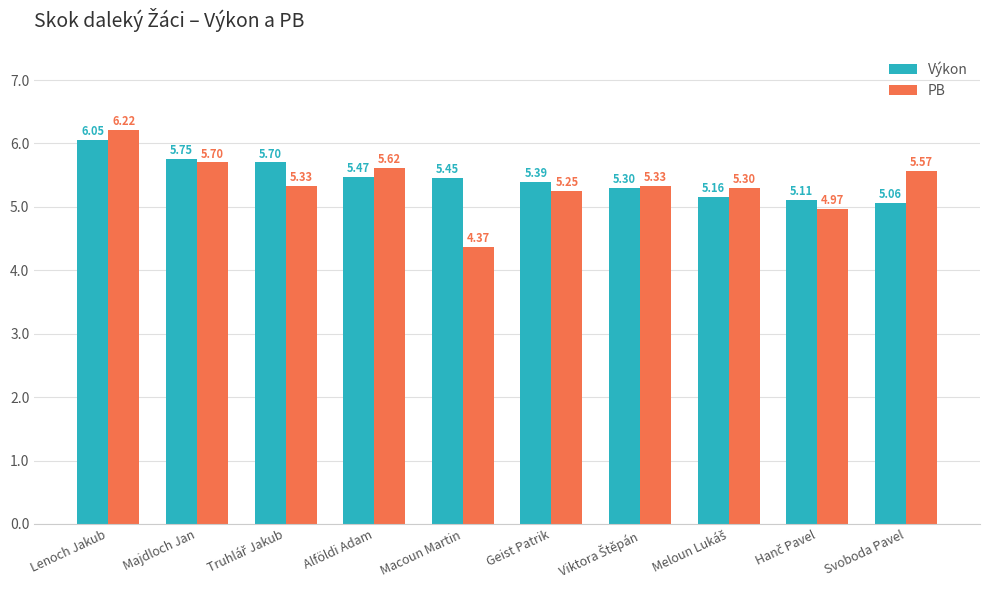

Rank the series at Macoun Martin from highest to lowest value.

Výkon, PB